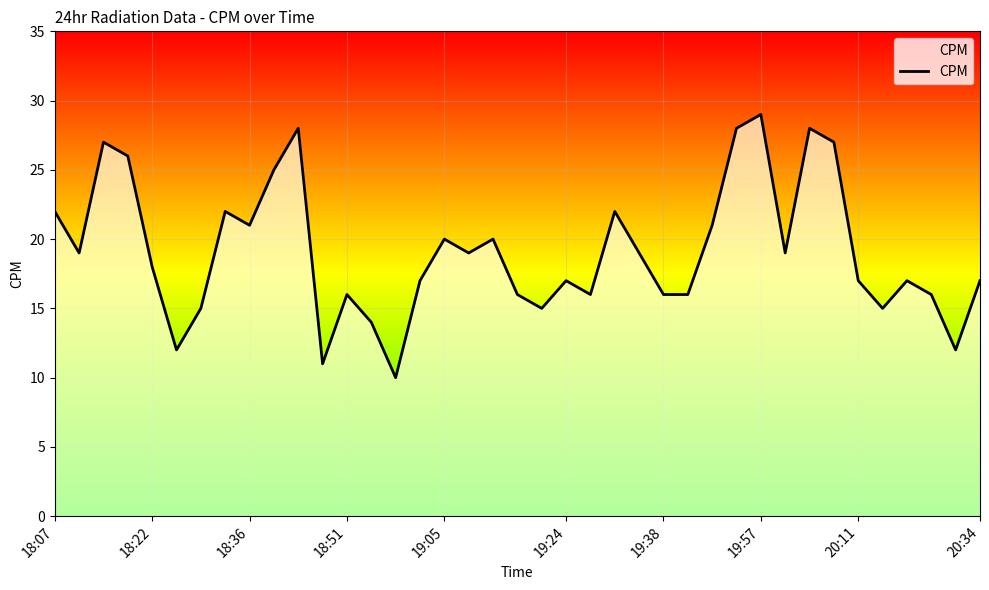

What is the maximum value shown in the chart?

29